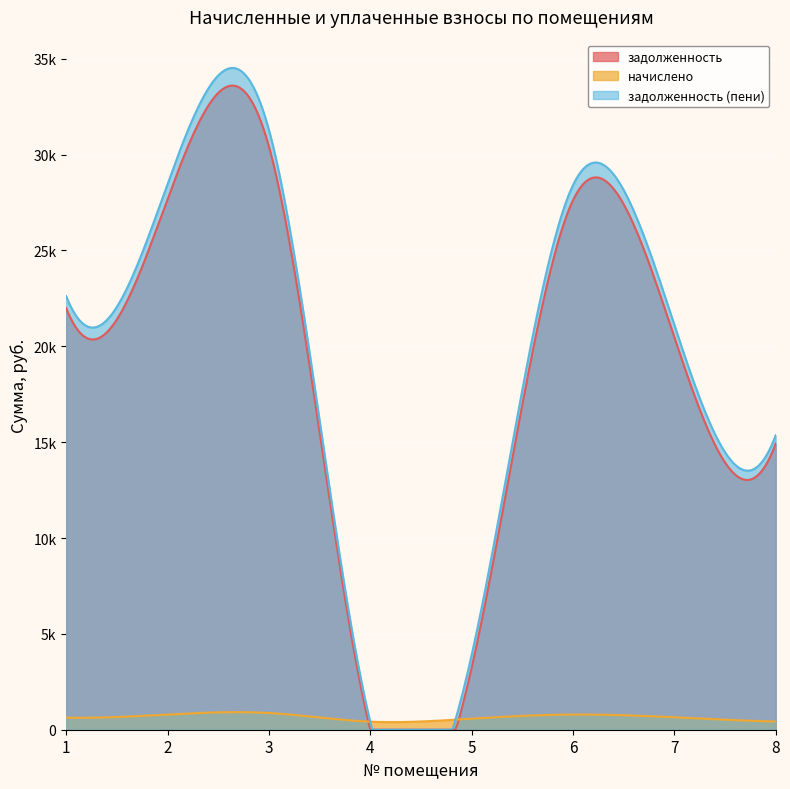

Count the number of data series in this chart.

3